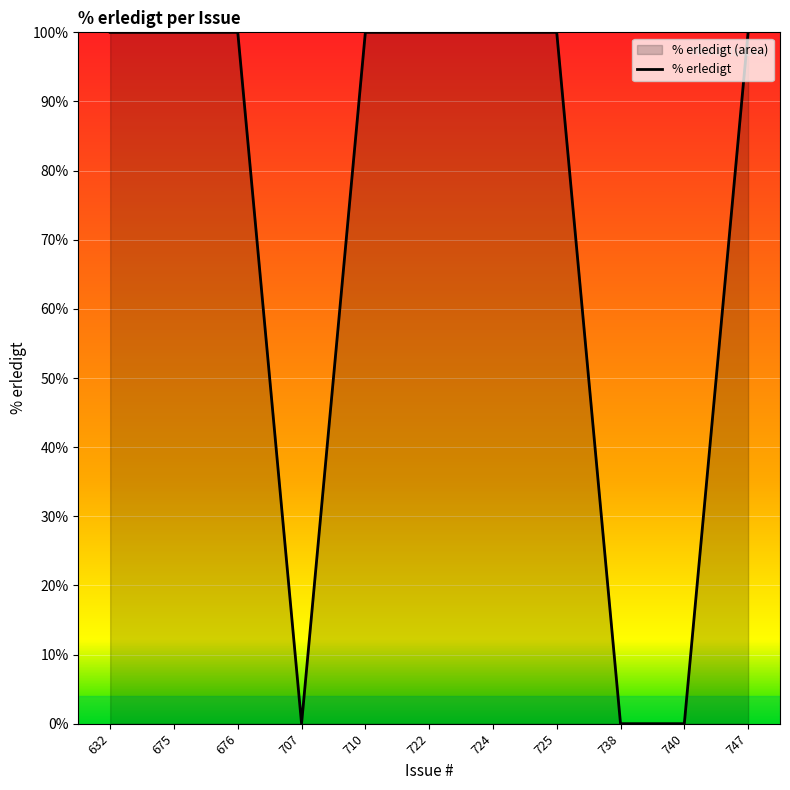

Reading left to right, extract all data points from this chart.

100	100	100	0	100	100	100	100	0	0	100